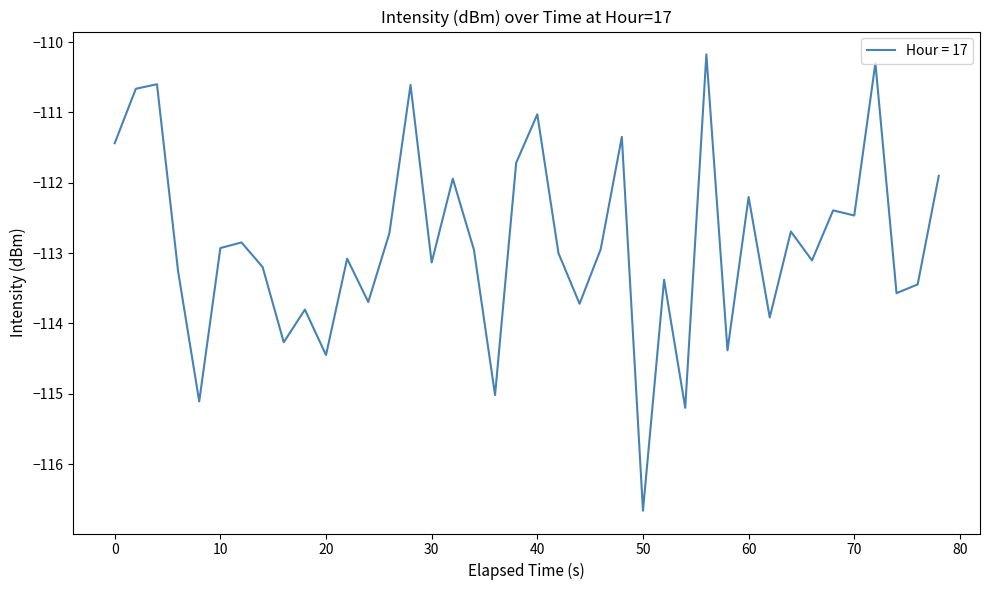

How many lines are shown in the chart?

1